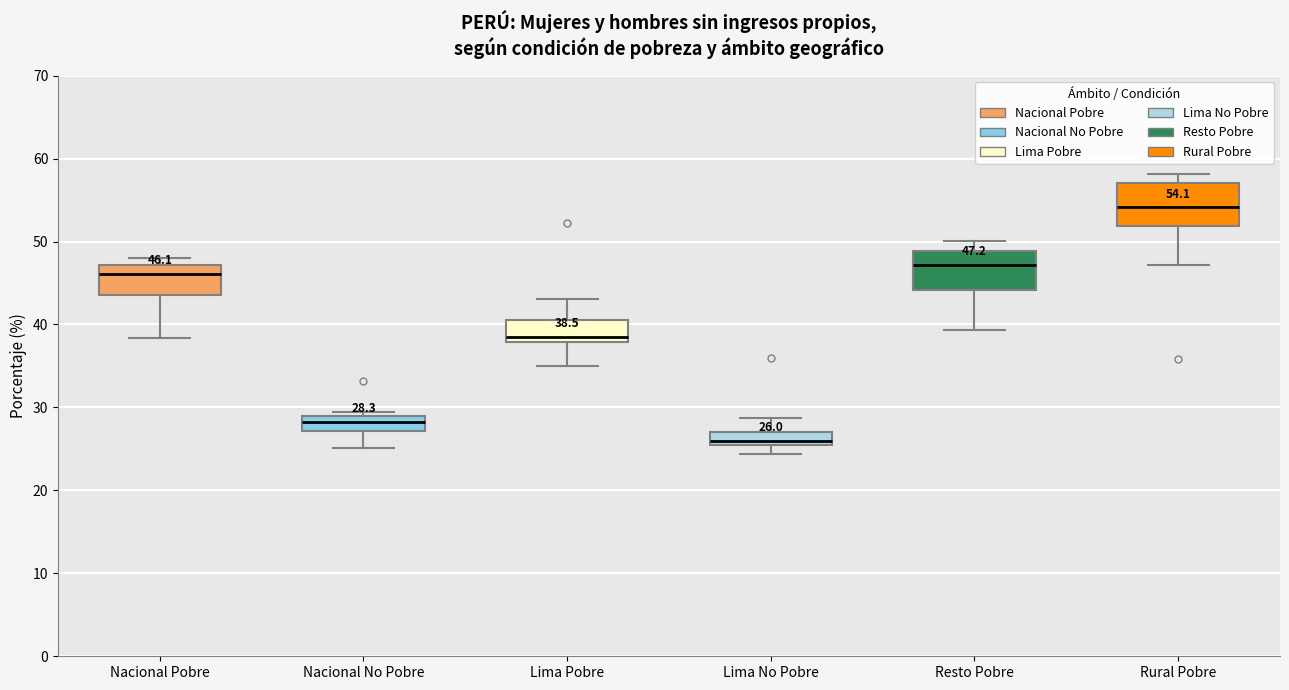

Which box's median line is the lowest?

Lima No Pobre